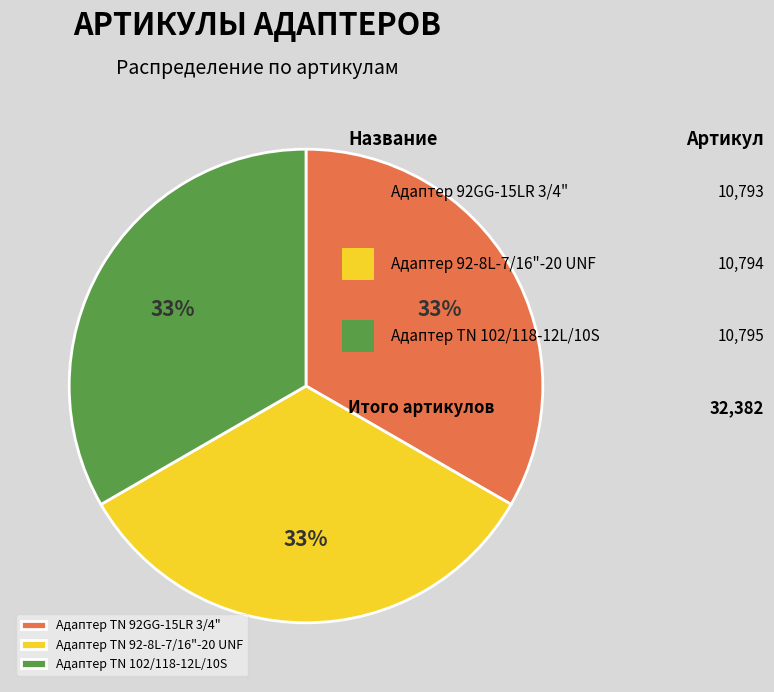

To the nearest percent, what portion does Адаптер TN 92GG-15LR 3/4" represent?

33%